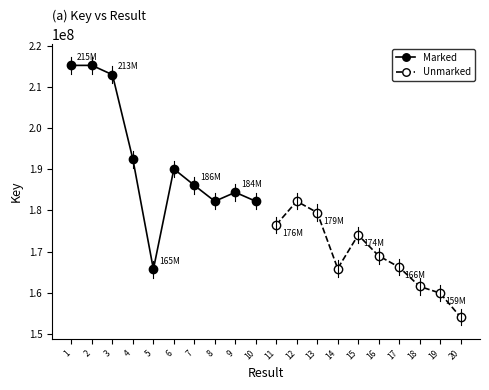

What is the maximum value for Marked?

215335863